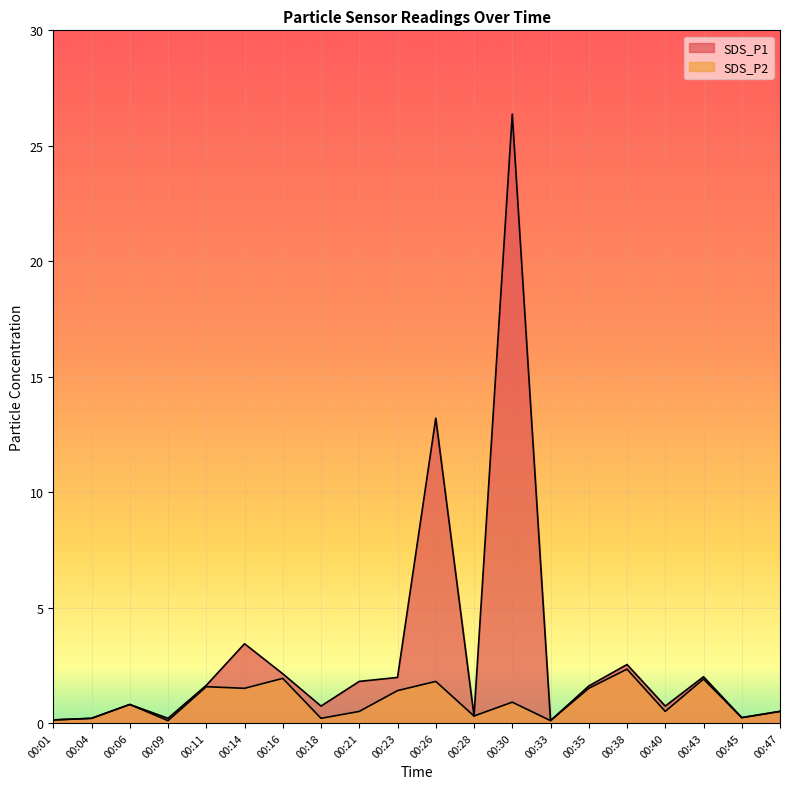

How many data points does each series have?

20